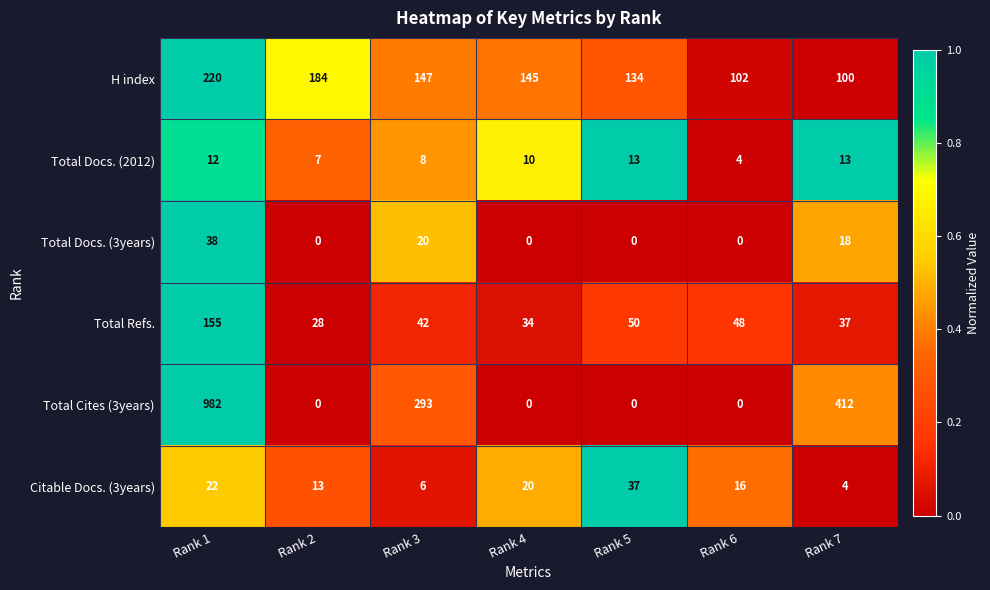

What is the greatest value displayed?

982